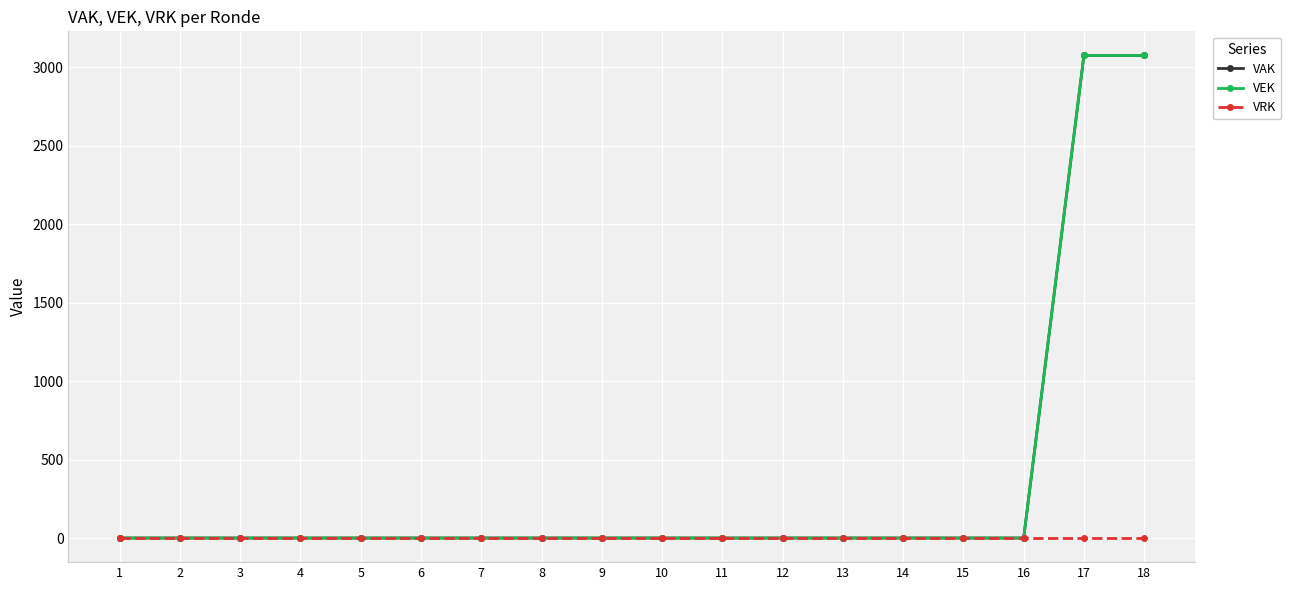

Reading left to right, what are all the values shown in this chart?

VAK: 1=0	2=0	3=0	4=0	5=0	6=0	7=0	8=0	9=0	10=0	11=0	12=0	13=0	14=0	15=0	16=0	17=3076	18=3076
VEK: 1=0	2=0	3=0	4=0	5=0	6=0	7=0	8=0	9=0	10=0	11=0	12=0	13=0	14=0	15=0	16=0	17=3076	18=3076
VRK: 1=0	2=0	3=0	4=0	5=0	6=0	7=0	8=0	9=0	10=0	11=0	12=0	13=0	14=0	15=0	16=0	17=0	18=0